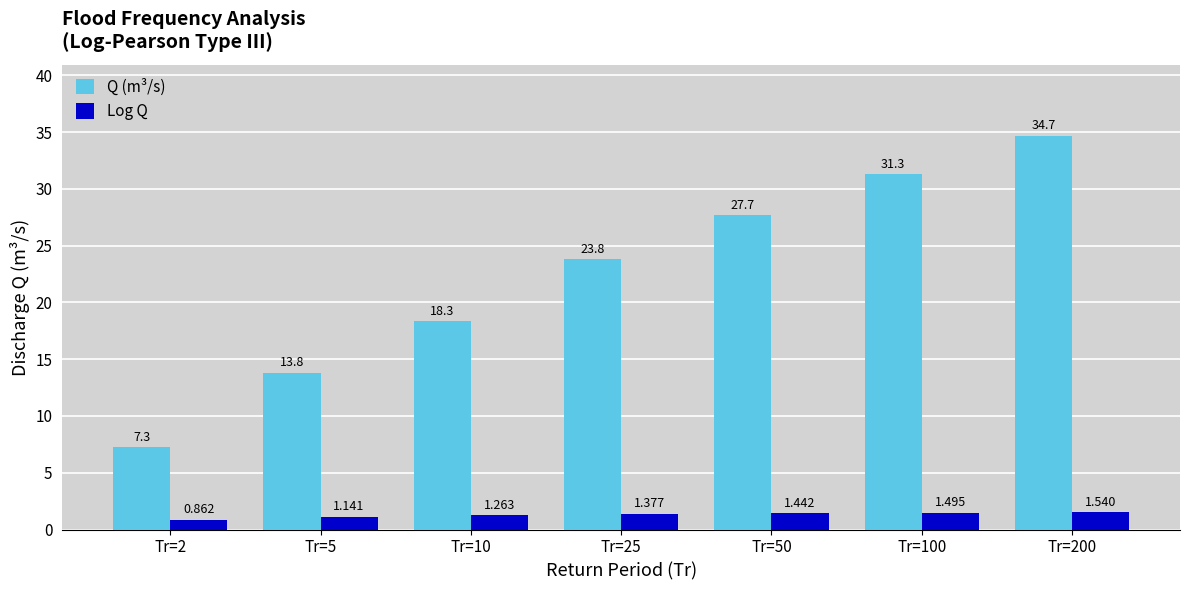

At which label does Q (m³/s) first exceed 23?

Tr=25